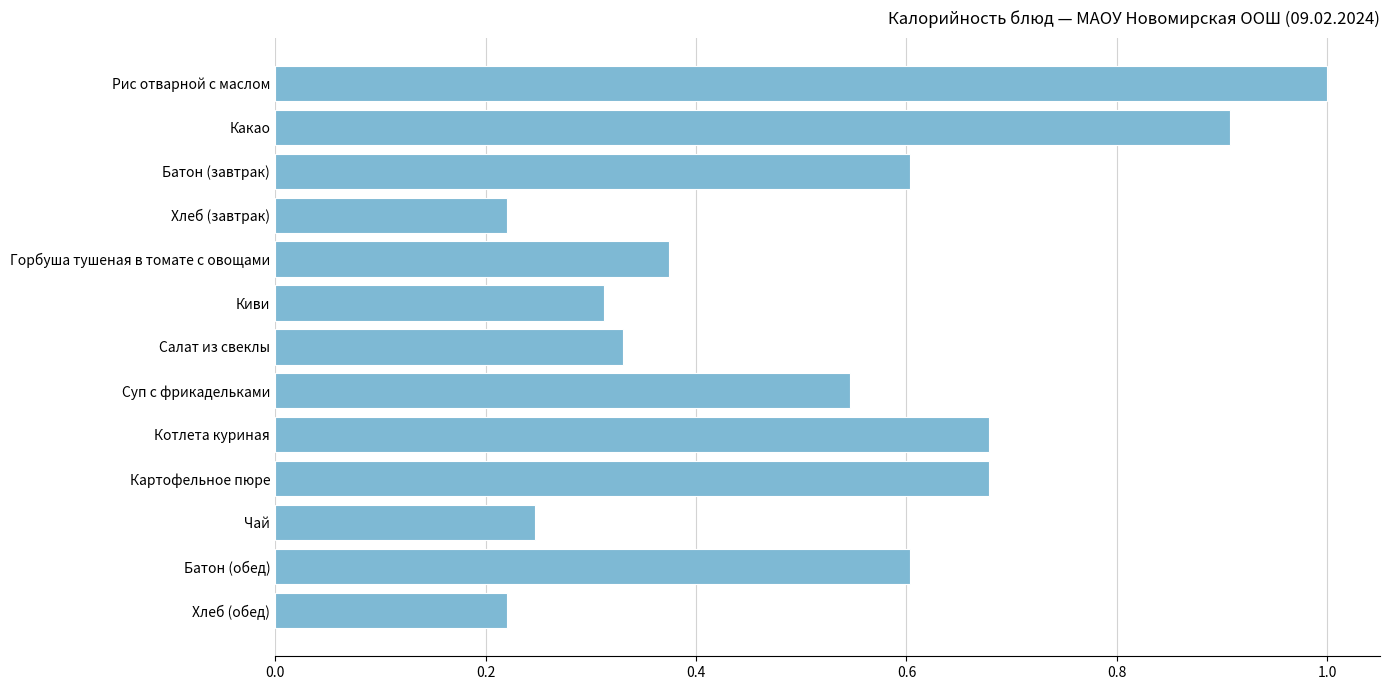

What is the label of the 3rd bar from the top?

Батон (завтрак)